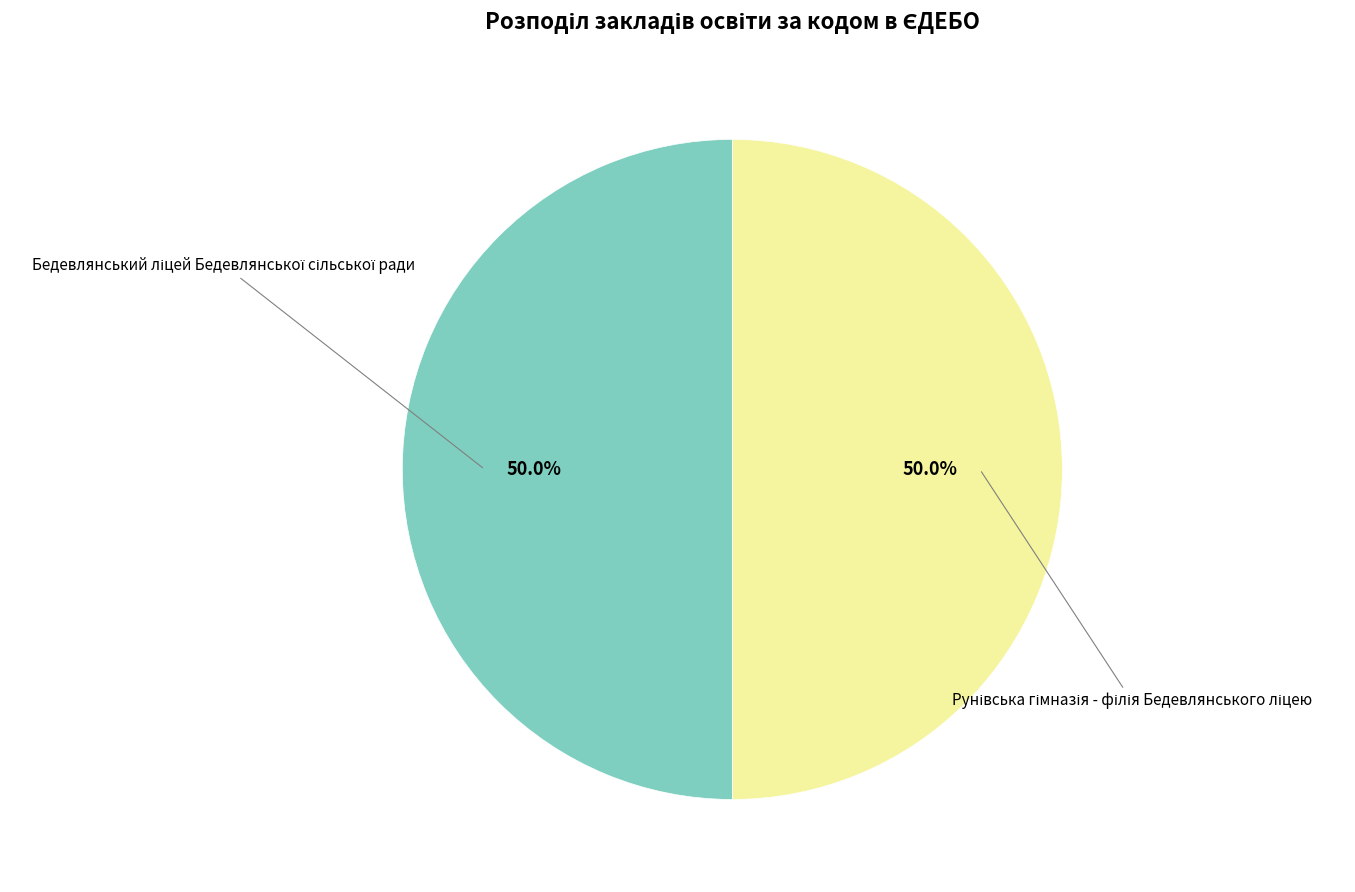

How many segments does this pie chart have?

2